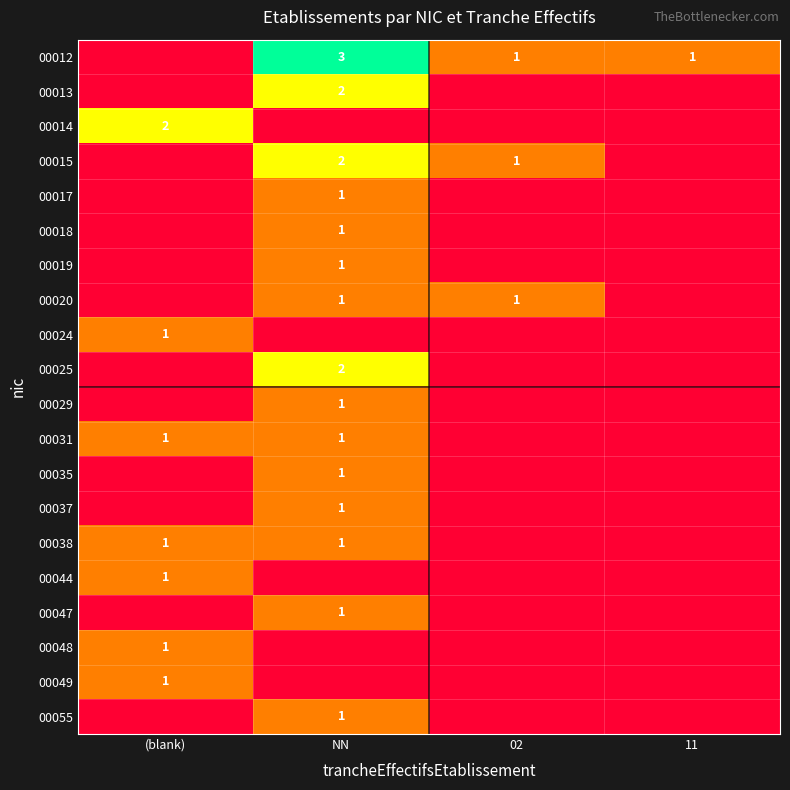

The value of 00014 at (blank) is 1. True or false?

False